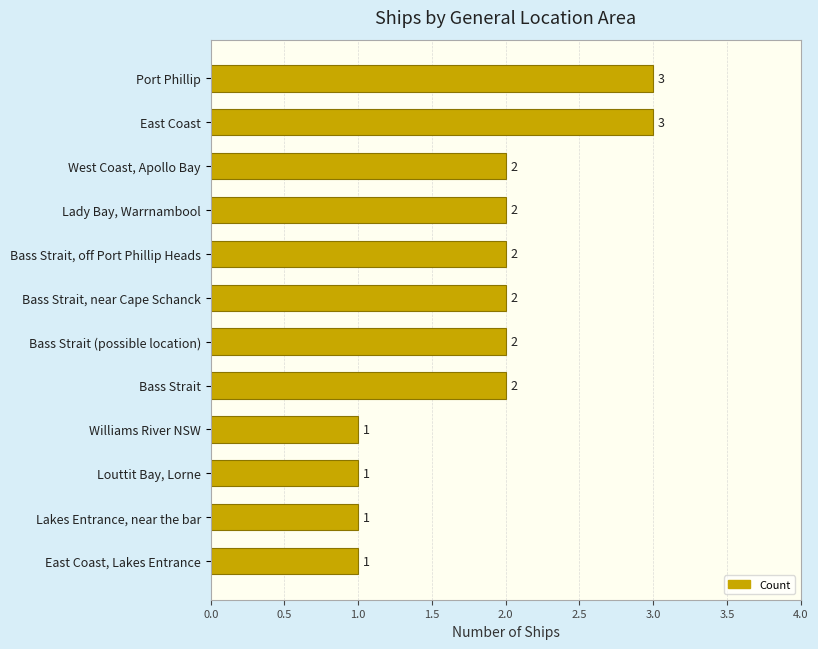

True or false: the data shows 3 at Bass Strait, off Port Phillip Heads.

False